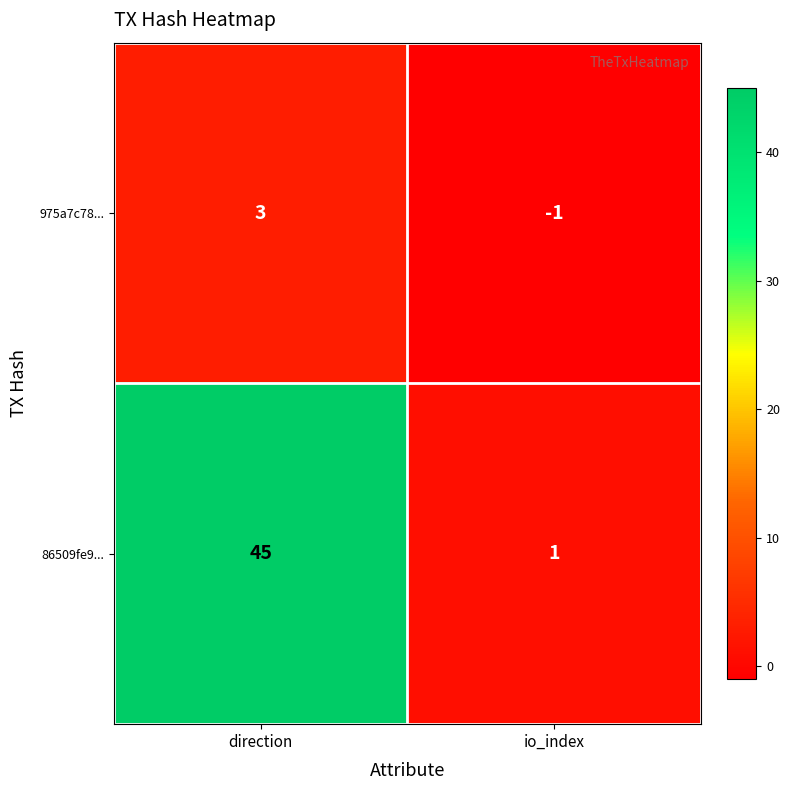

List the series in order of their peak value, lowest first.

975a7c78..., 86509fe9...